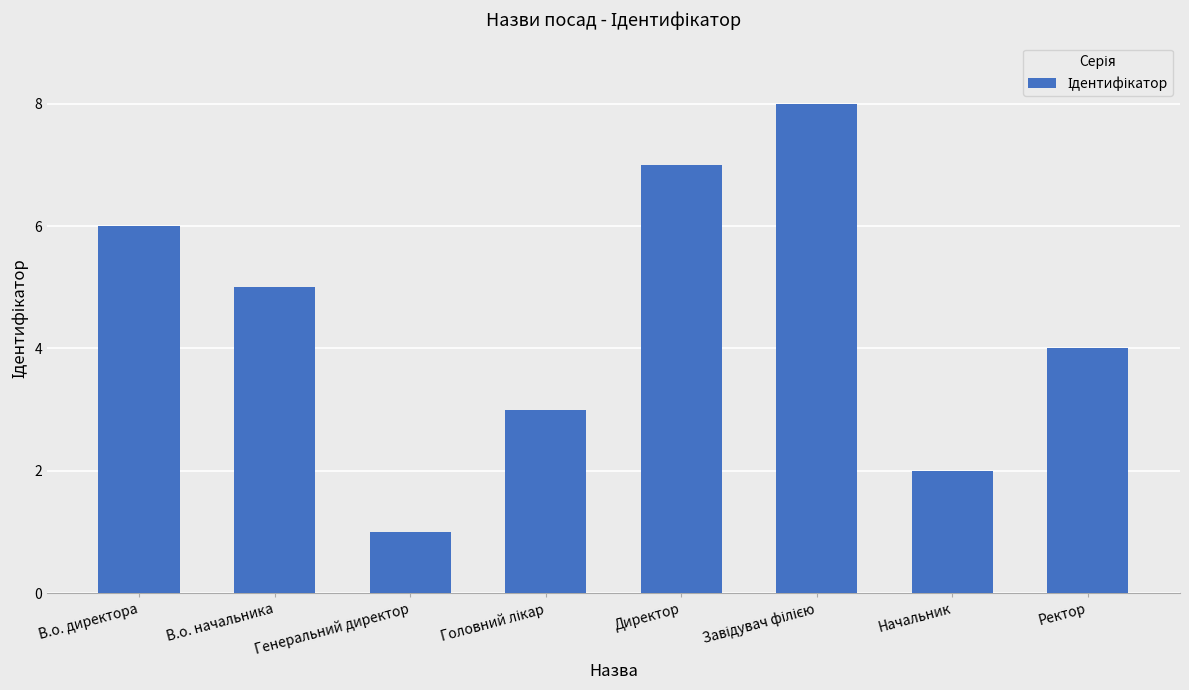

What is the label of the 1st bar from the left?

В.о. директора